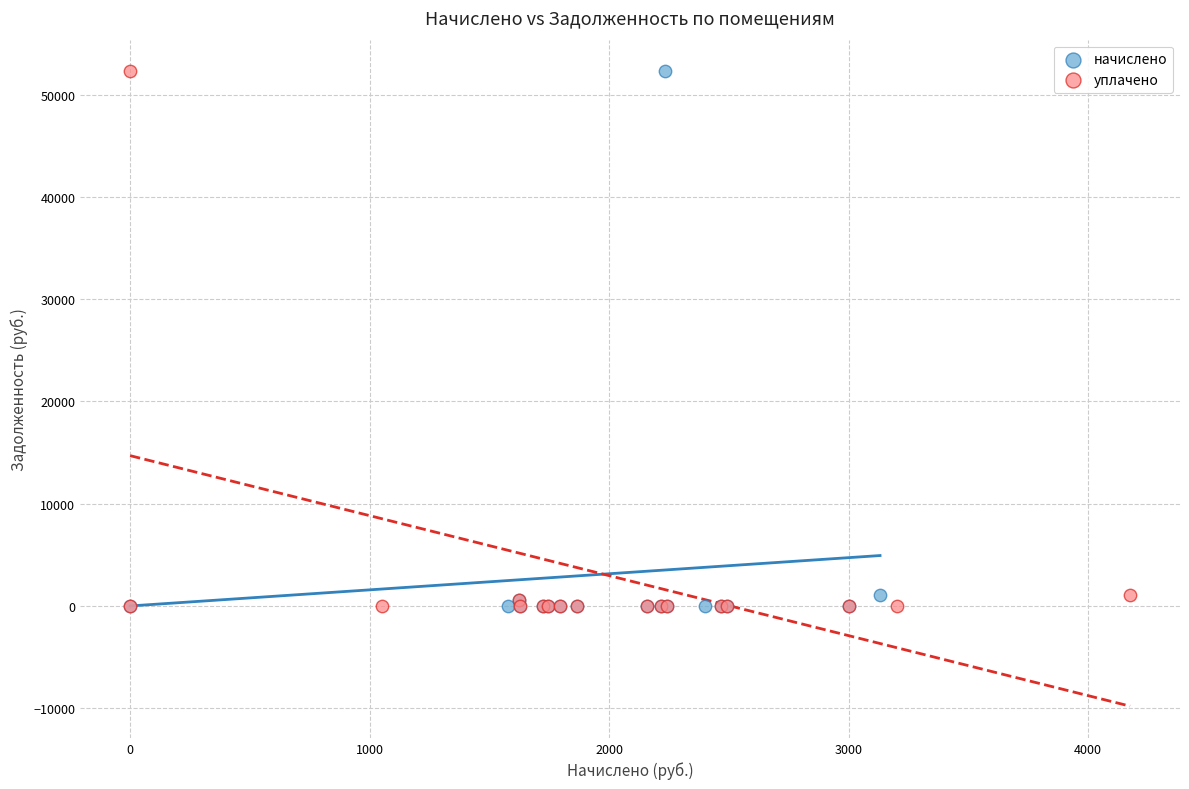

What are all the series names shown in the legend?

начислено, уплачено